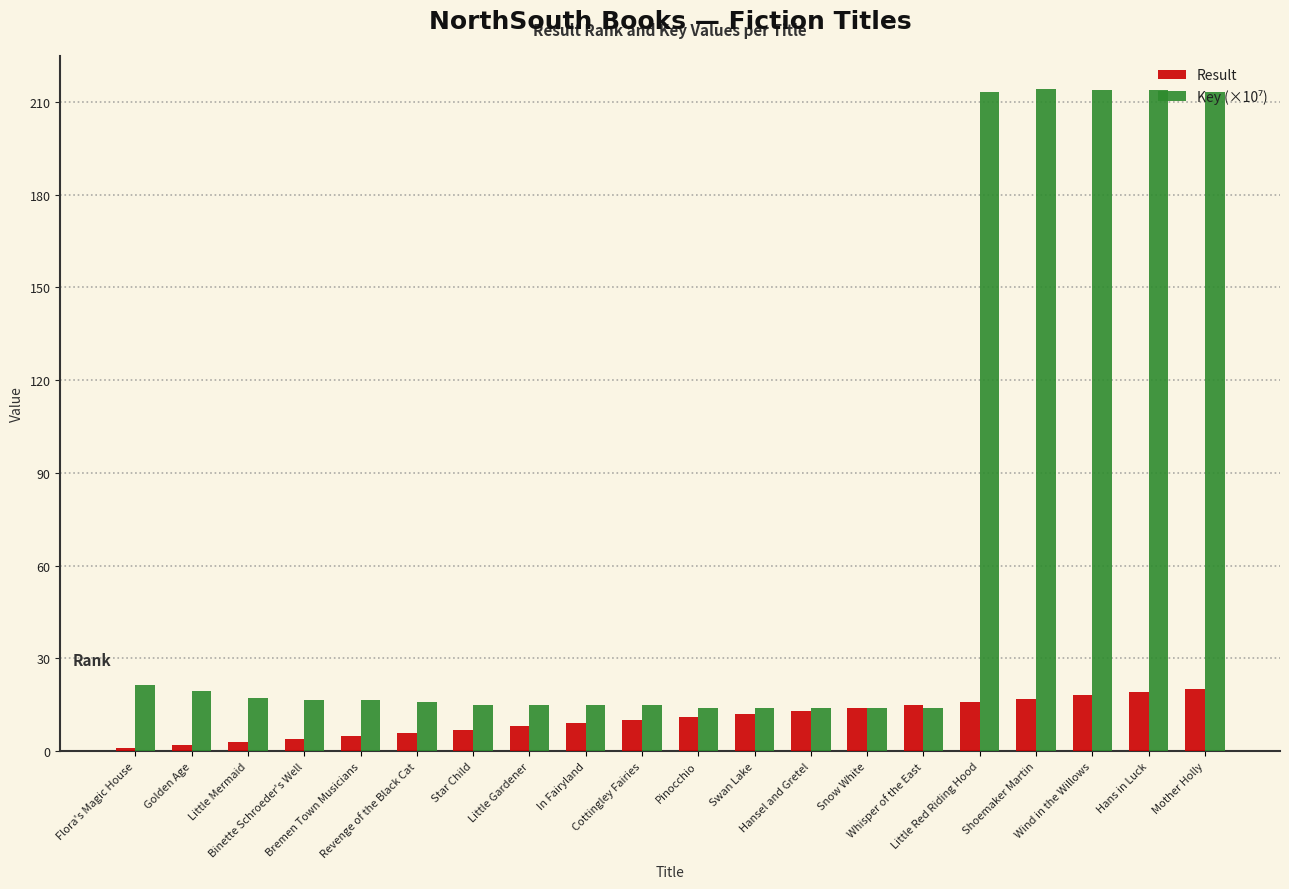

What is the sum of all Result values?

210.0